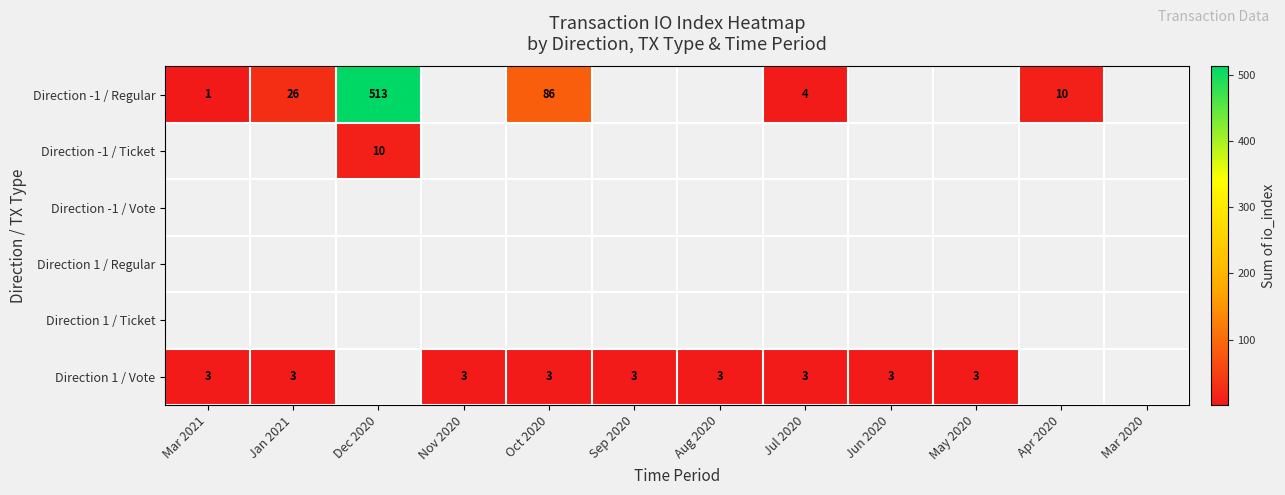

Is it true that Direction -1 / Ticket equals 10 at Dec 2020?

True